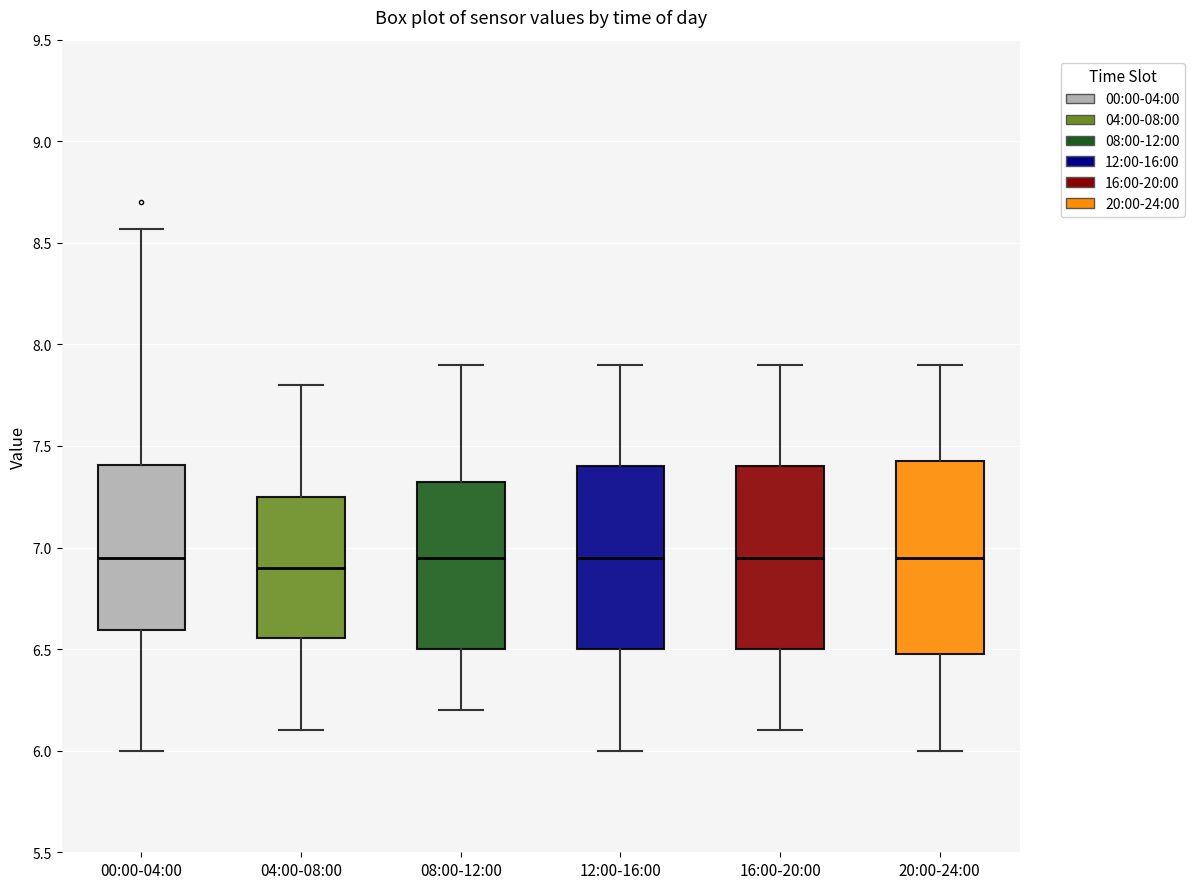

Where does the upper whisker of the box for 00:00-04:00 end on the y-axis? The values are not printed on the chart, so give them approximately, as read against the axis.

8.55